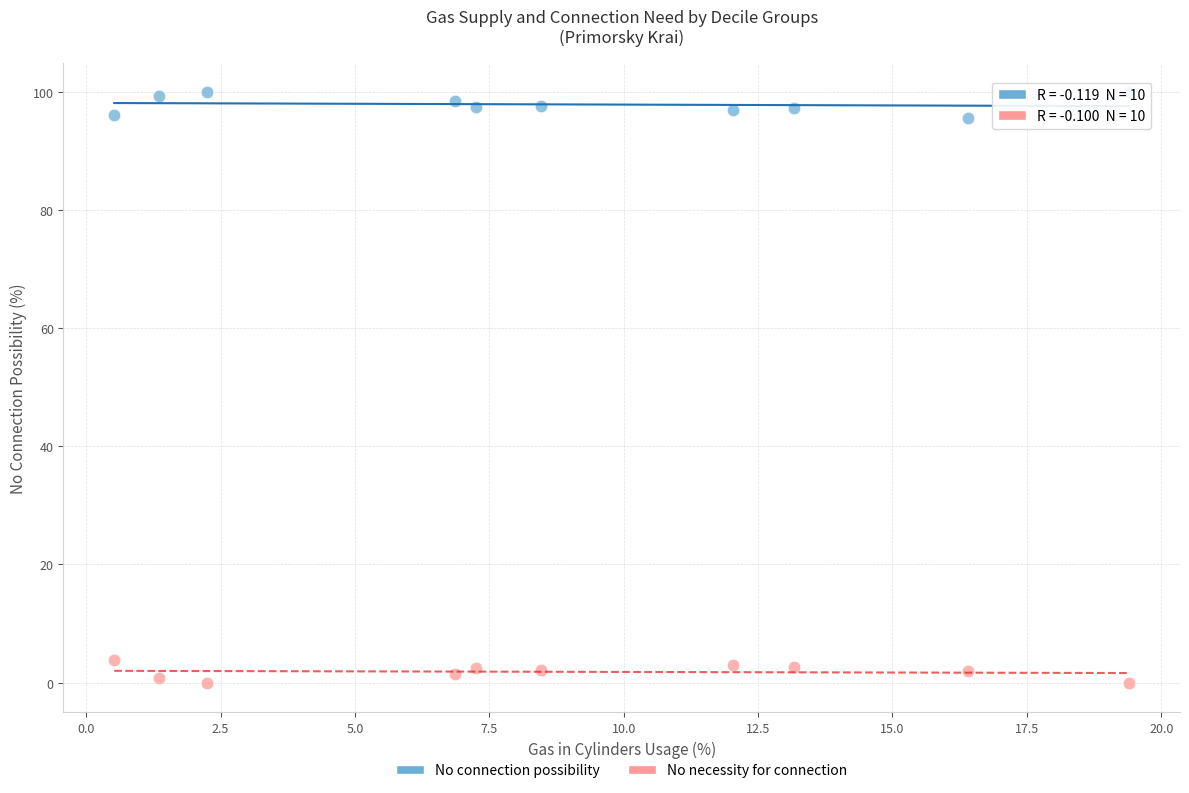

Which series reaches the minimum Y coordinate?

No necessity for connection